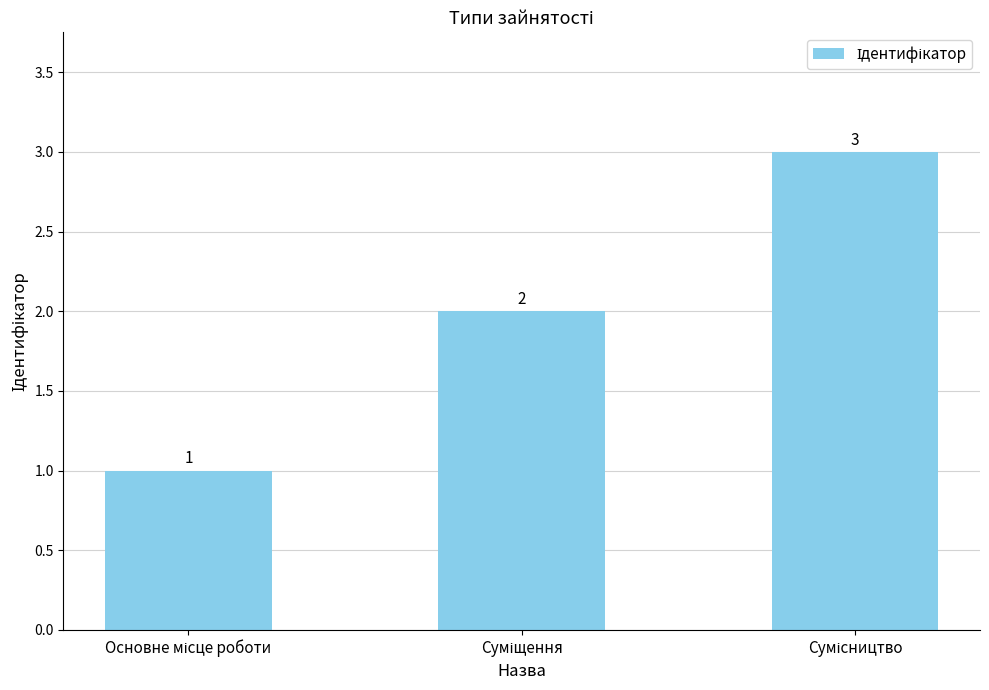

What is the value of the 1st bar from the left?

1